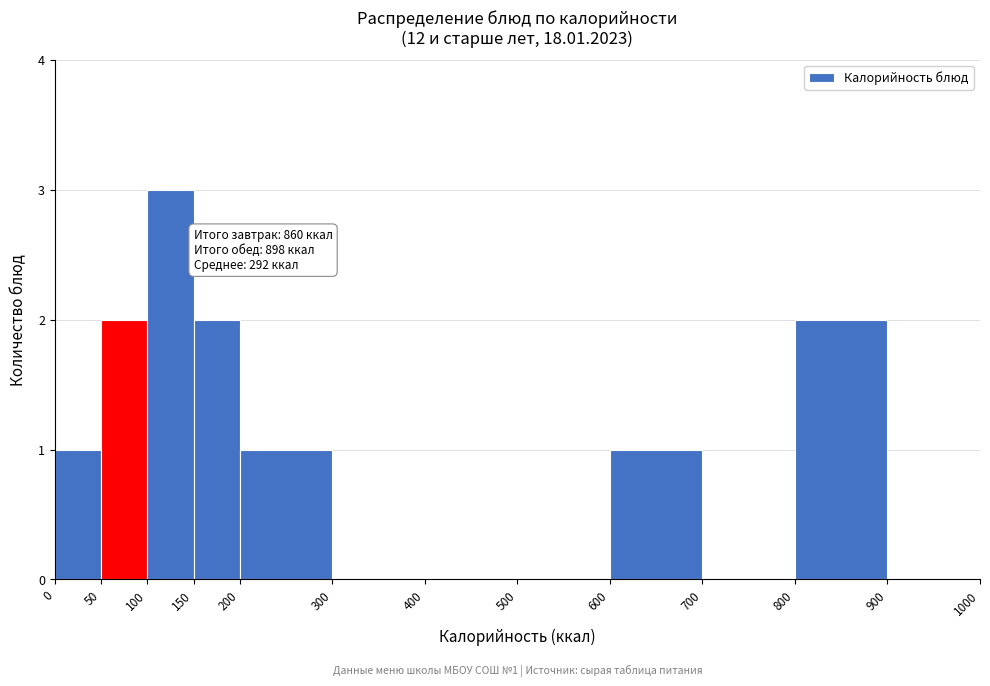

Which range on the x-axis has the tallest bar?

100 to 150